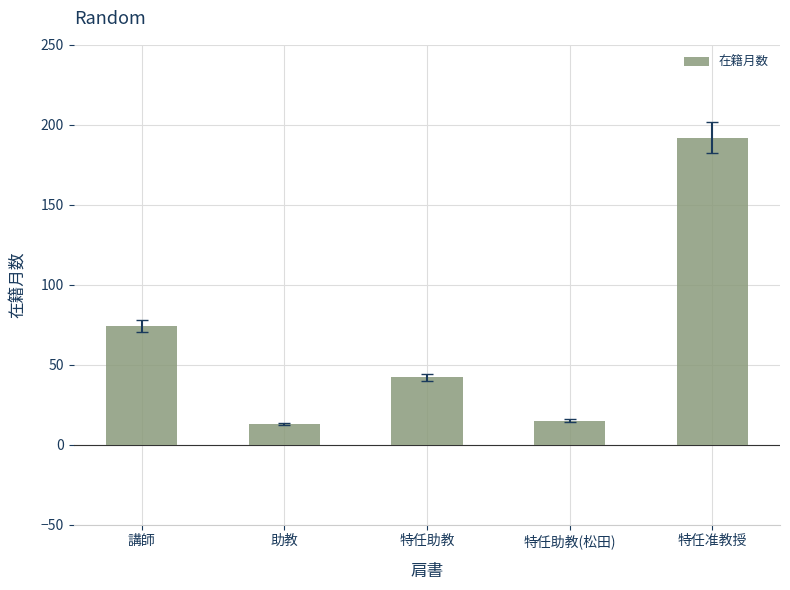

The chart shows a value of 42 at 特任助教. True or false?

True